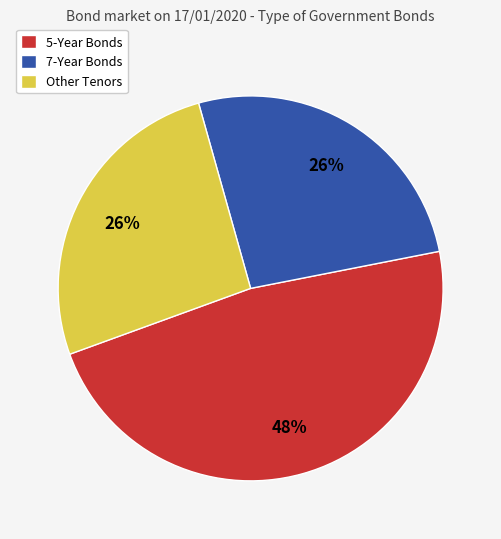

To the nearest percent, what is the average slice percentage?

33%